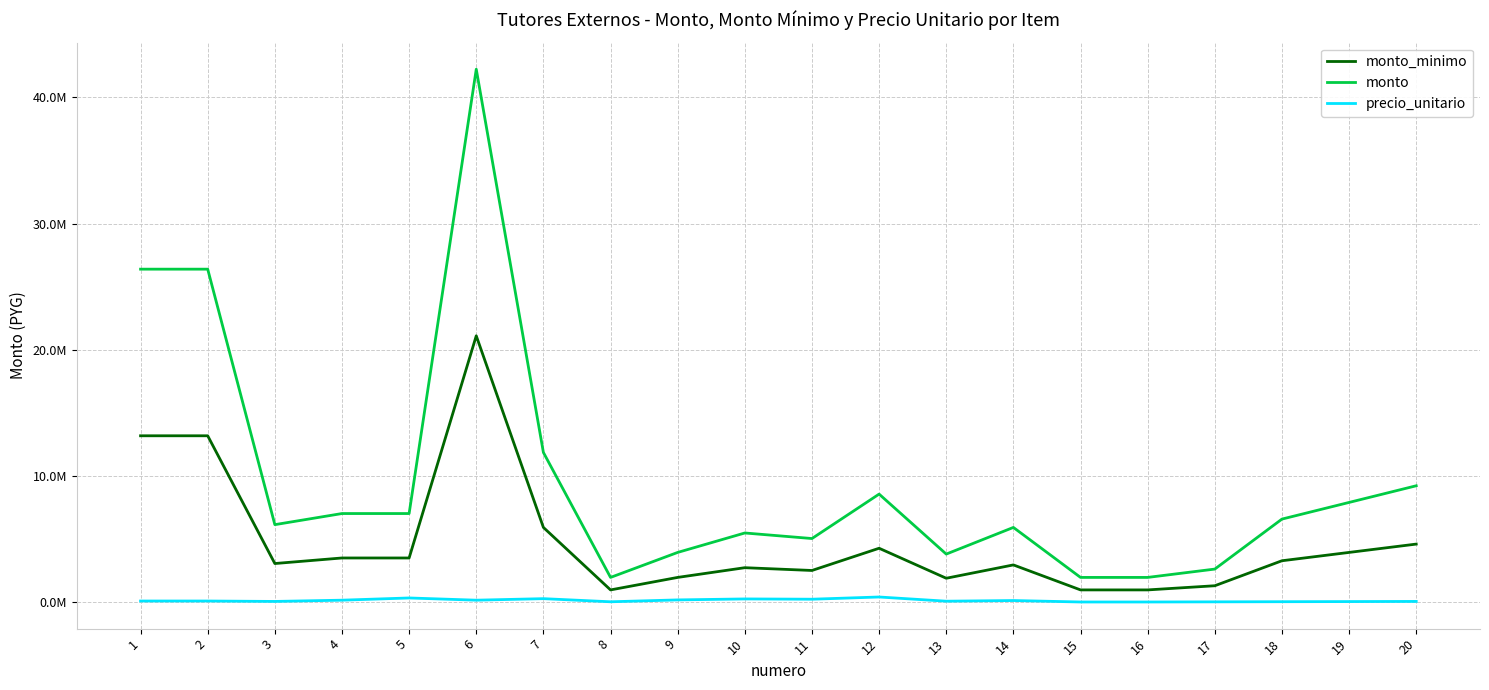

Is the value of precio_unitario at 19 greater than the value of monto at 4?

No